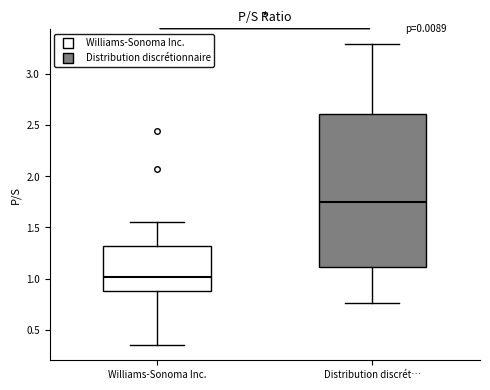

Where is the upper edge of the box for Williams-Sonoma Inc. on the y-axis? The values are not printed on the chart, so give them approximately, as read against the axis.

1.30